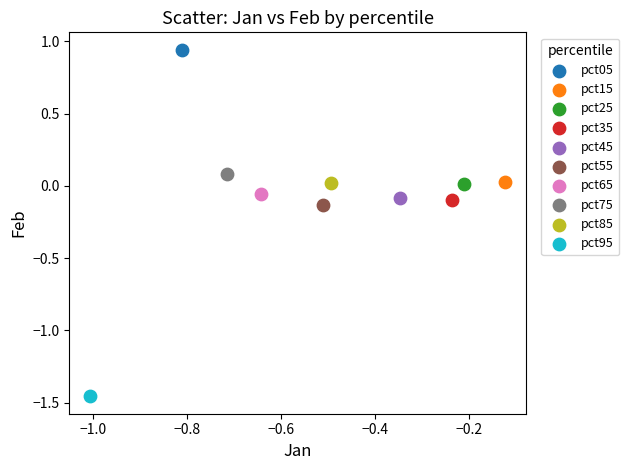

What are all the series names shown in the legend?

pct05, pct15, pct25, pct35, pct45, pct55, pct65, pct75, pct85, pct95